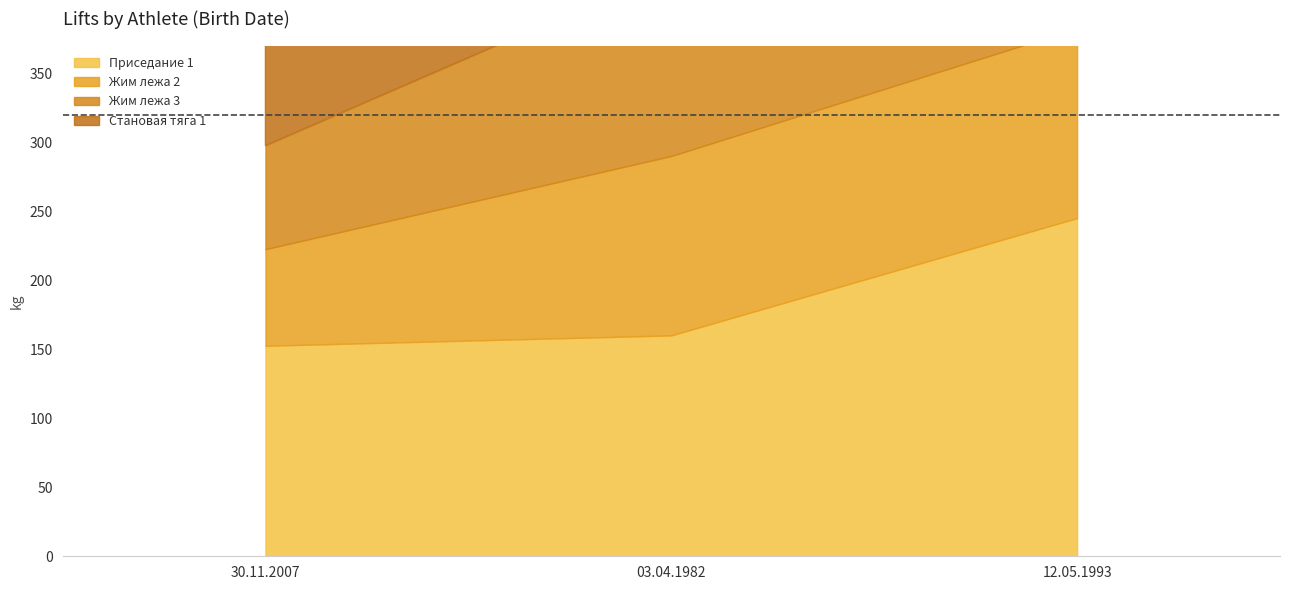

Reading left to right, extract all data points from this chart.

Приседание 1: 152.5	160.0	245.0
Жим лежа 2: 70.0	130.0	137.5
Жим лежа 3: 75.0	135.0	140.0
Становая тяга 1: 130.0	210.0	250.0